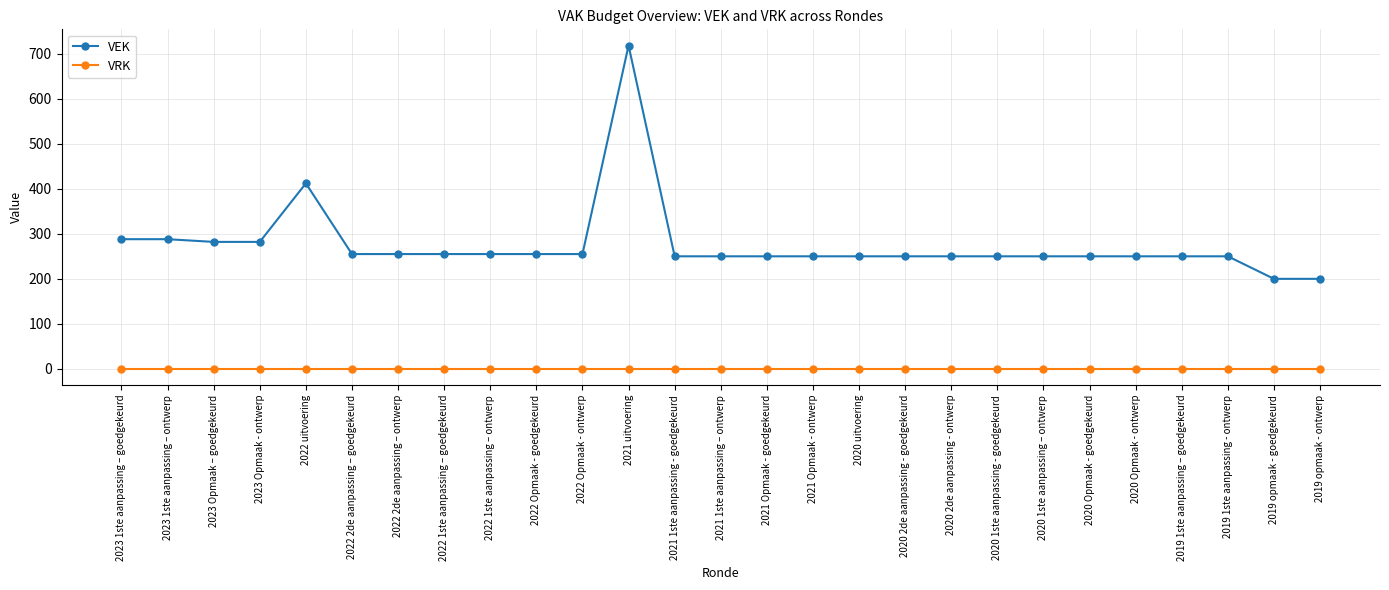

What is the approximate value of VEK at 2022 uitvoering?

412